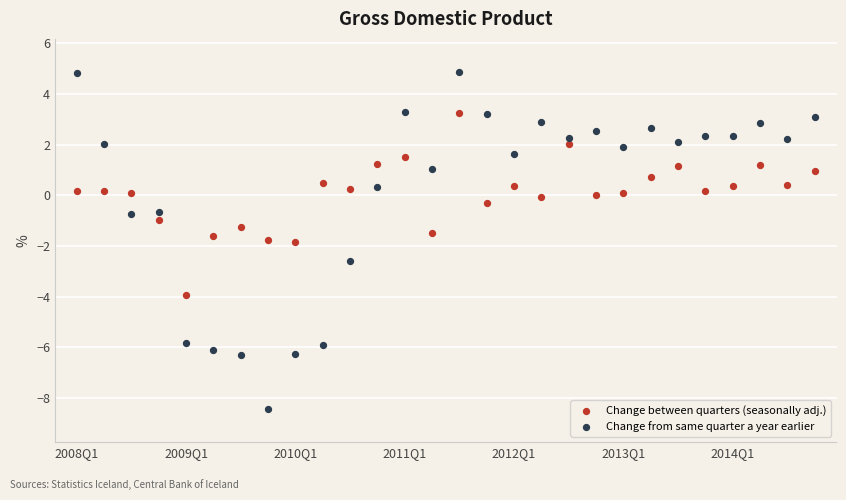

Which series has the largest Y range (max minus min)?

Change from same quarter a year earlier